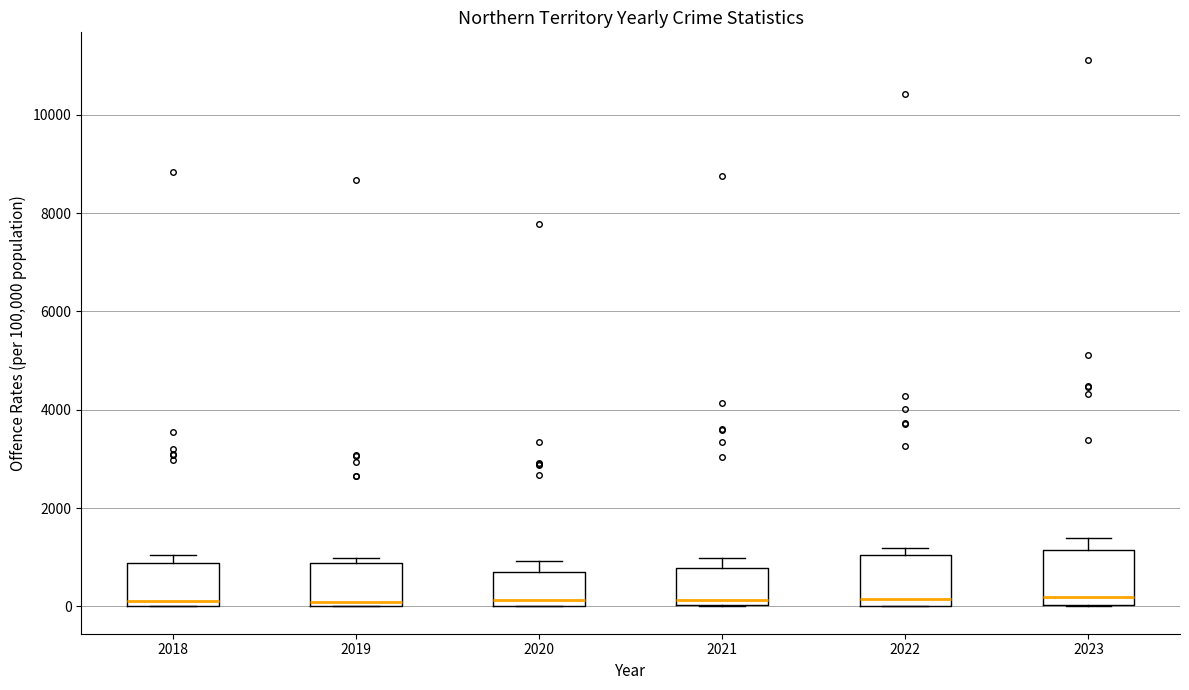

Reading left to right, read every box against the y-axis: the position of its median line, the range the box covers, and the ends of its whiskers. The values are not printed on the chart, so give them approximately, as read against the axis.

2018: median 200, box 0 to 800, whiskers 0 to 1000
2019: median 0 (just above the box's lower edge), box 0 to 800, whiskers 0 to 1000
2020: median 200, box 0 to 600, whiskers 0 to 1000
2021: median 200, box 0 to 800, whiskers 0 to 1000
2022: median 200, box 0 to 1000, whiskers 0 to 1200
2023: median 200, box 0 to 1200, whiskers 0 to 1400